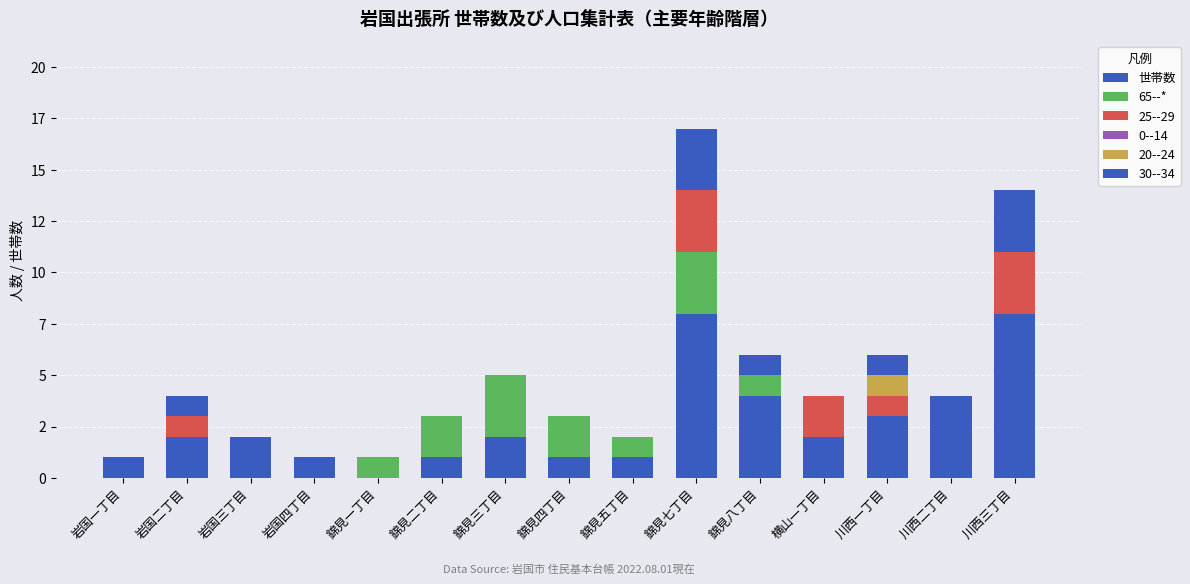

What is the total value across all series at 岩国三丁目?

1